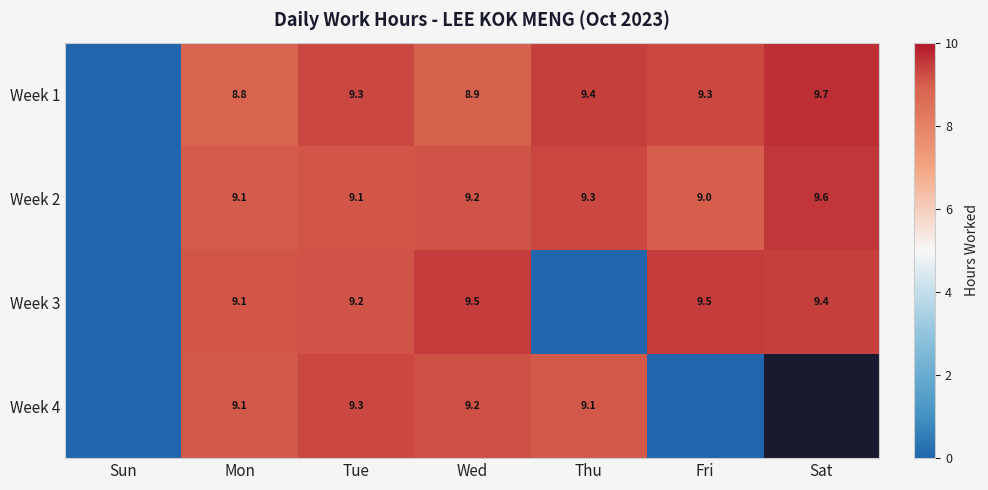

The Week 2 series shows 13.8 at Sat. True or false?

False